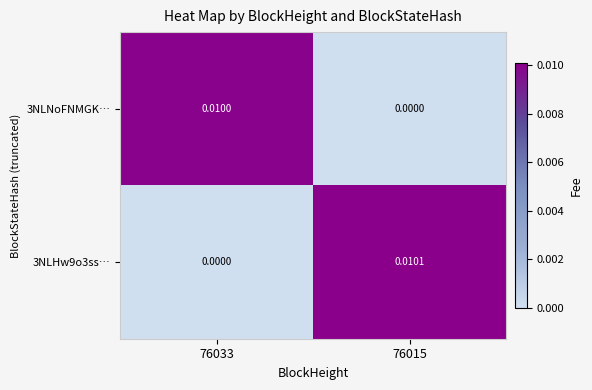

Which series has the largest range (max minus min)?

3NLHw9o3ss…